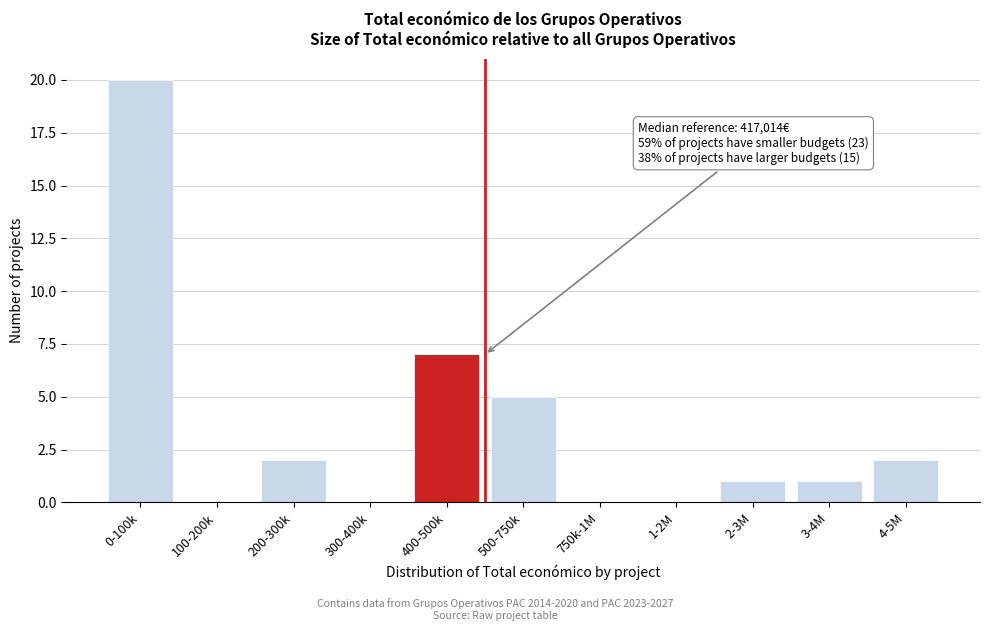

Reading right to left, what are all the values shown in this chart?

4-5M=2	3-4M=1	2-3M=1	1-2M=0	750k-1M=0	500-750k=5	400-500k=7	300-400k=0	200-300k=2	100-200k=0	0-100k=20